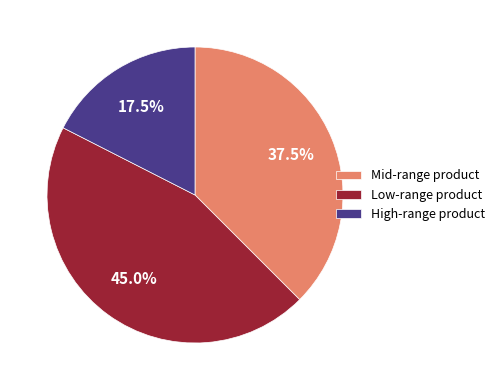

Count the number of slices in the pie.

3